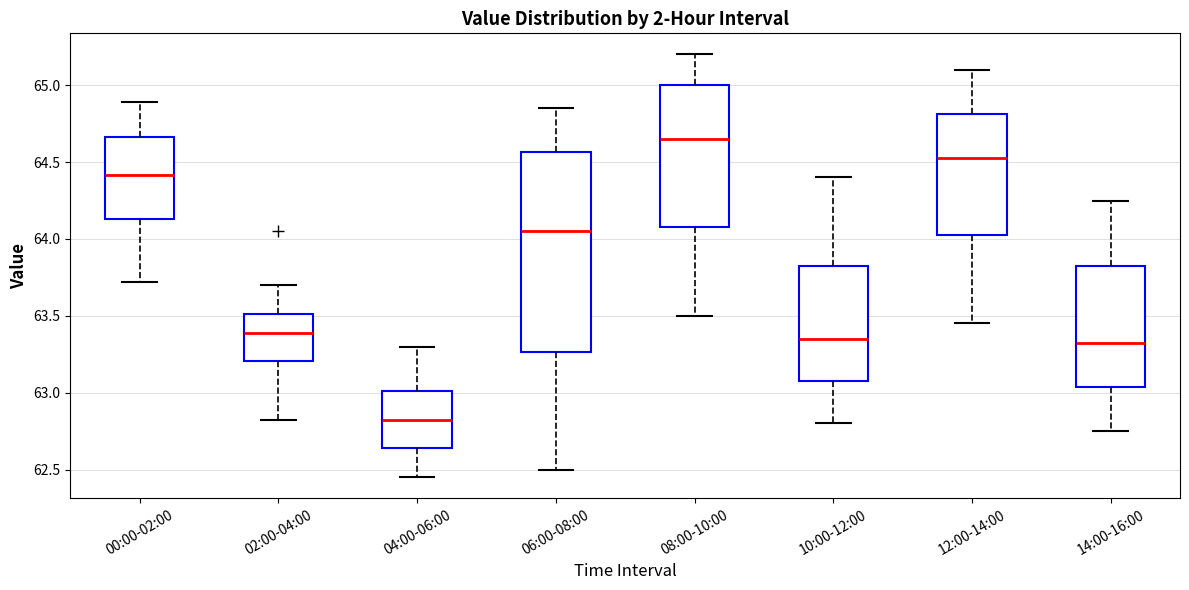

Reading left to right, read every box against the y-axis: the position of its median line, the range the box covers, and the ends of its whiskers. The values are not printed on the chart, so give them approximately, as read against the axis.

00:00-02:00: median 64.40, box 64.15 to 64.65, whiskers 63.70 to 64.90
02:00-04:00: median 63.40, box 63.20 to 63.50, whiskers 62.80 to 63.70
04:00-06:00: median 62.85, box 62.65 to 63.00, whiskers 62.45 to 63.30
06:00-08:00: median 64.05, box 63.25 to 64.55, whiskers 62.50 to 64.85
08:00-10:00: median 64.65, box 64.10 to 65.00, whiskers 63.50 to 65.20
10:00-12:00: median 63.35, box 63.10 to 63.85, whiskers 62.80 to 64.40
12:00-14:00: median 64.55, box 64.05 to 64.80, whiskers 63.45 to 65.10
14:00-16:00: median 63.35, box 63.05 to 63.85, whiskers 62.75 to 64.25